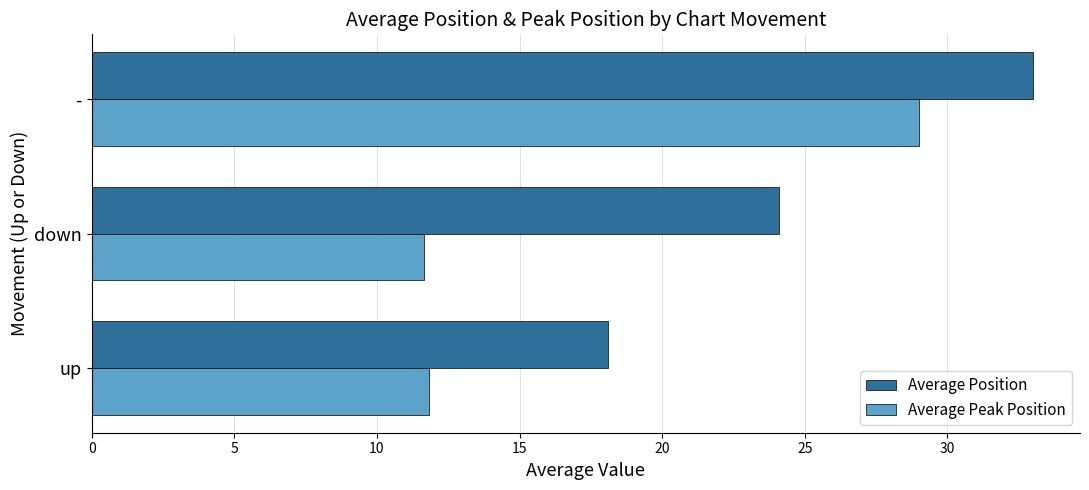

What is the difference between the second highest and minimum values in the Average Peak Position series?

0.2